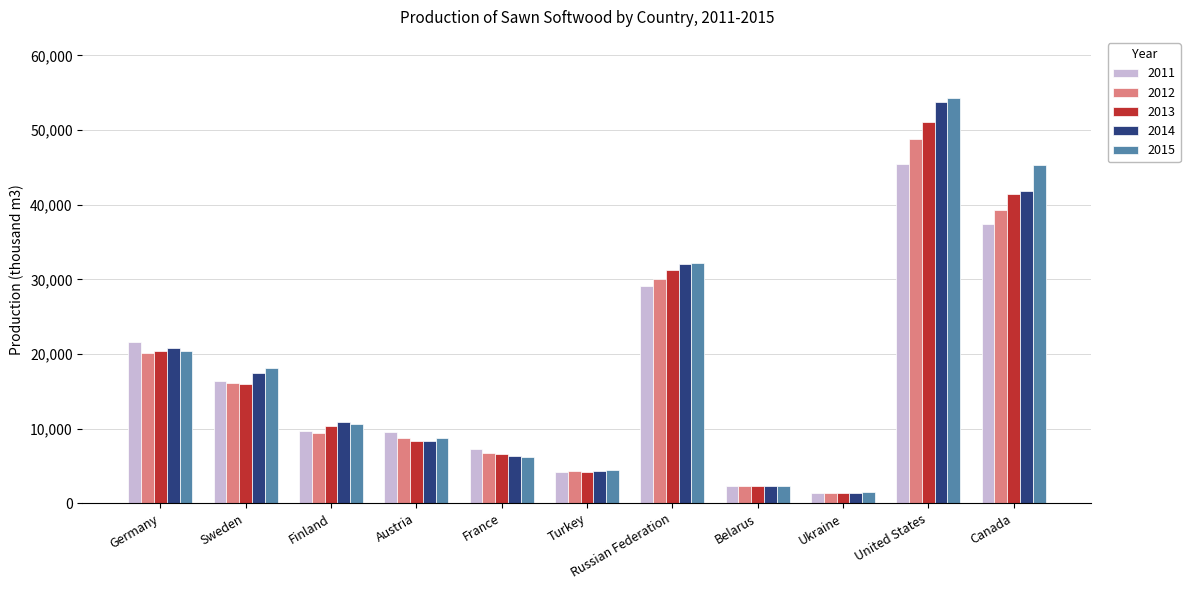

Where does the 2011 series first go above 9700?

Germany